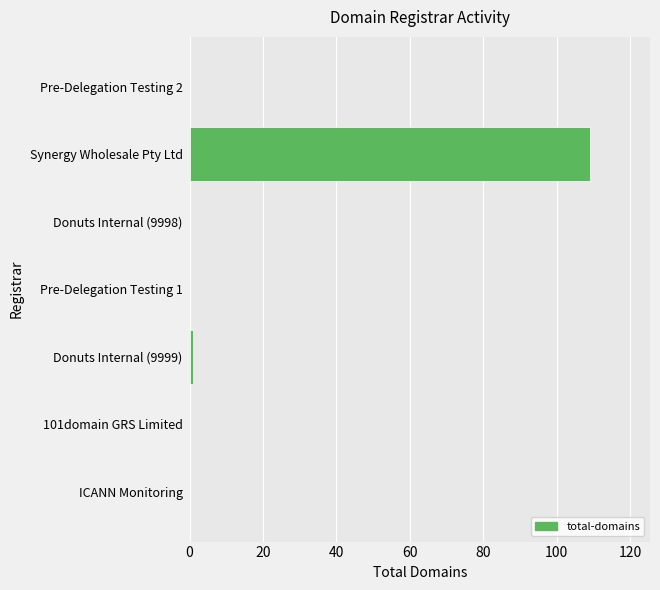

What is the greatest value displayed?

109